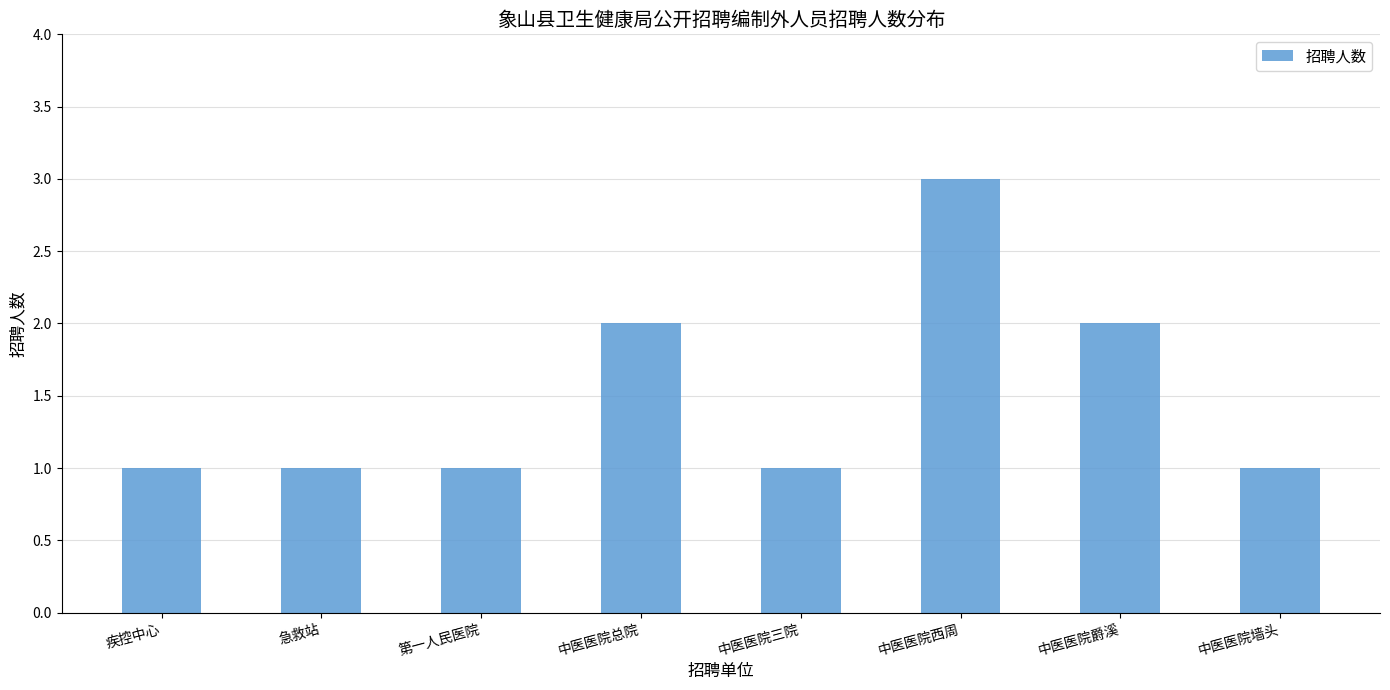

What is the label of the 6th bar from the left?

中医医院西周